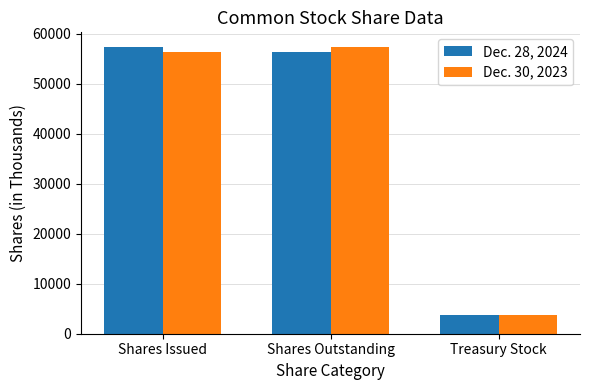

What is the label of the 3rd bar from the left?

Treasury Stock